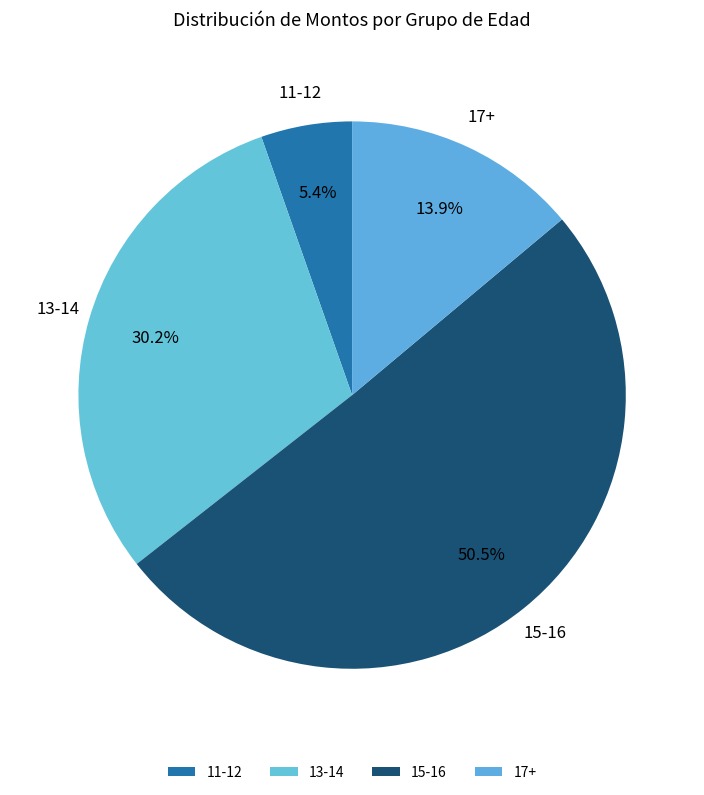

Is there any slice that represents more than half of the pie?

Yes